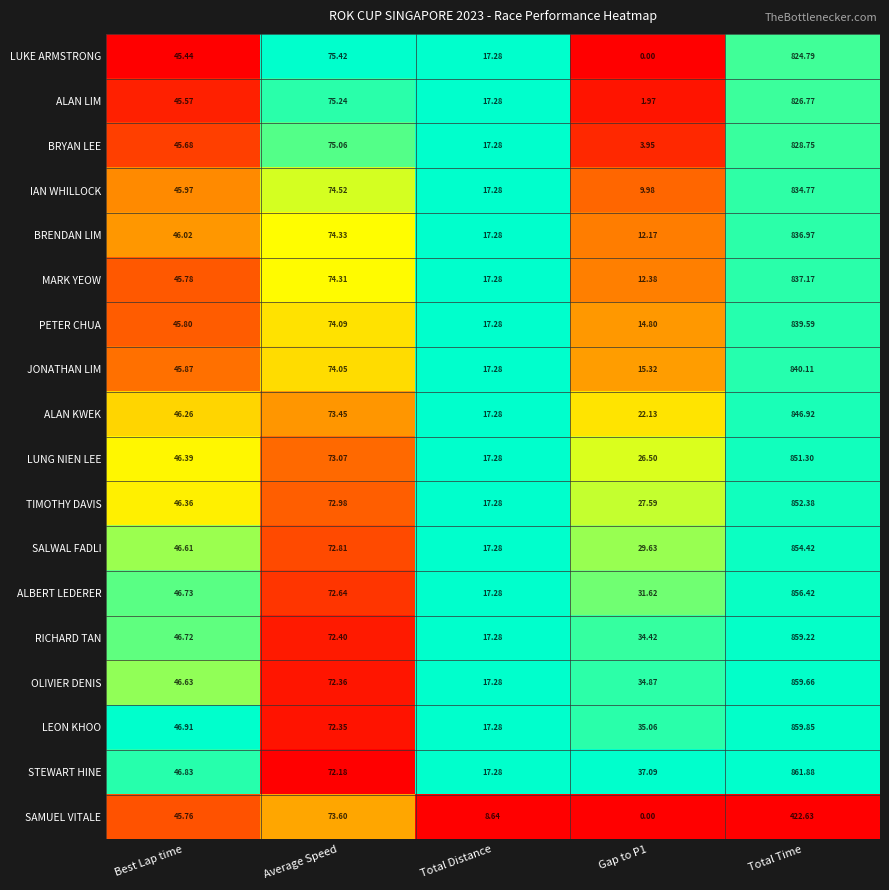

What is the difference between the highest and lowest values at Average Speed?

3.2